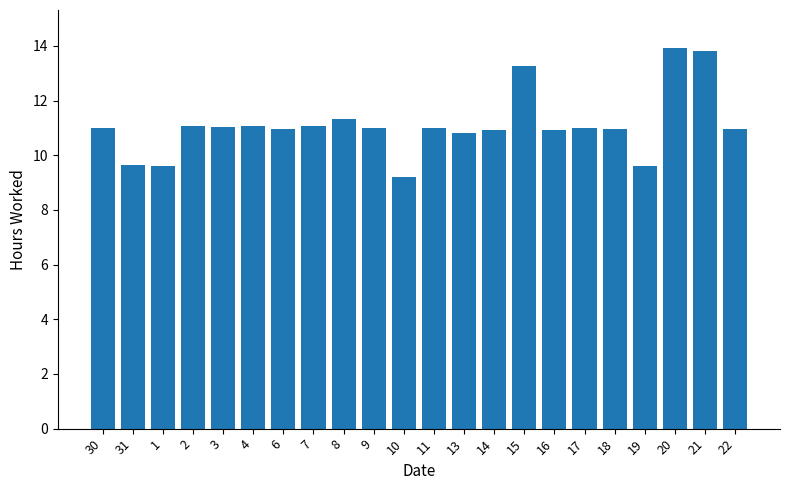

What is the value of the 14th bar from the left?

10.9